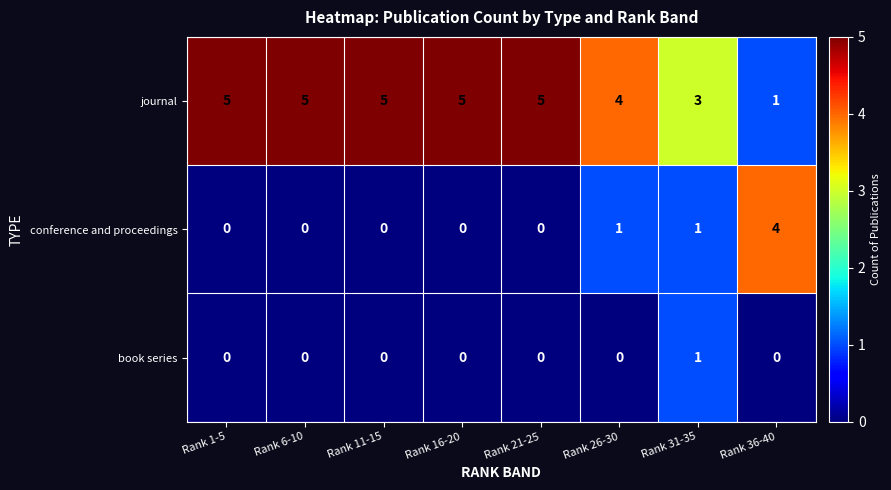

The value of conference and proceedings at Rank 31-35 is 1. True or false?

True